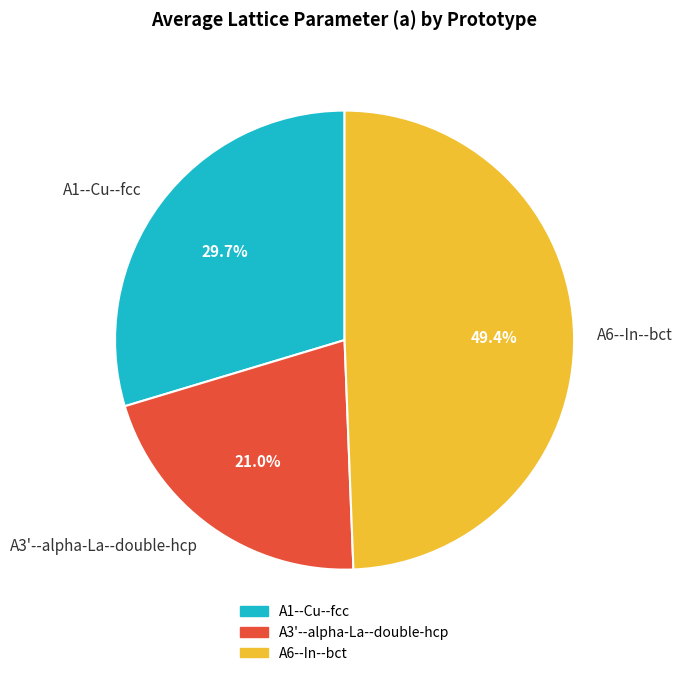

Which slice is the smallest?

A3'--alpha-La--double-hcp